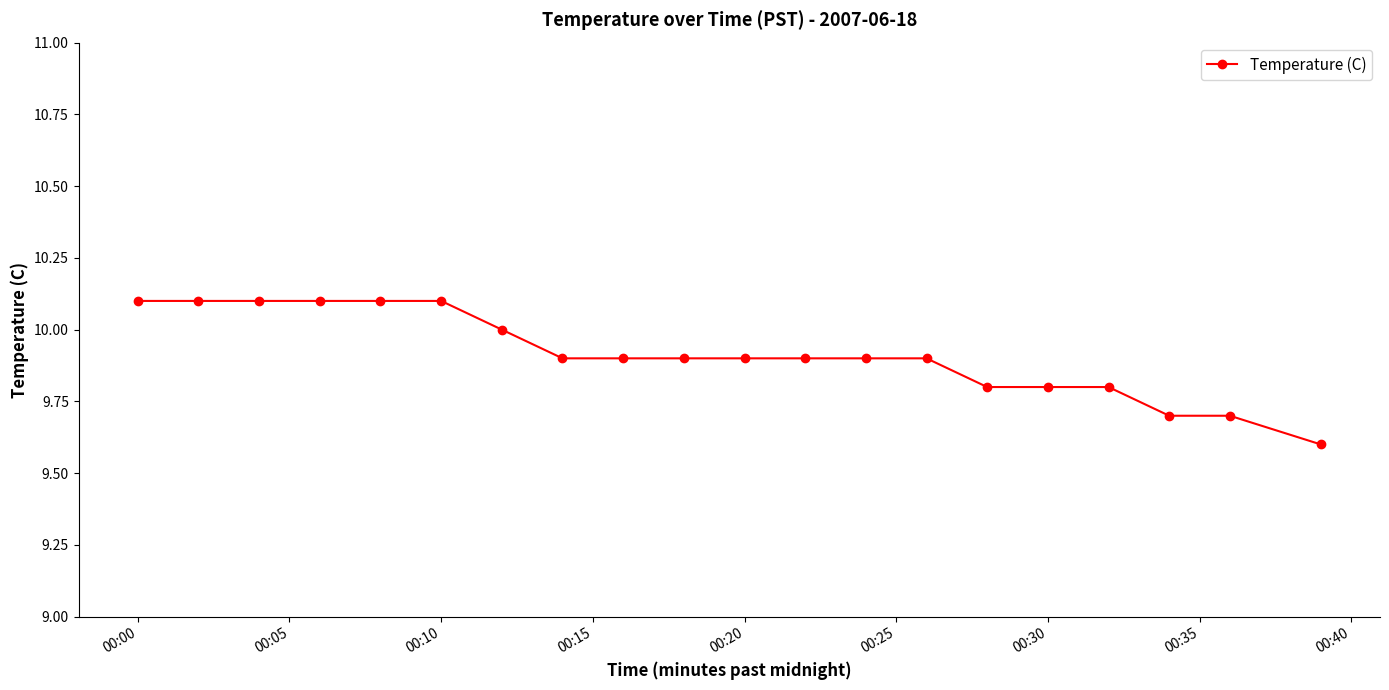

What is the difference between the second highest and minimum values?

0.5